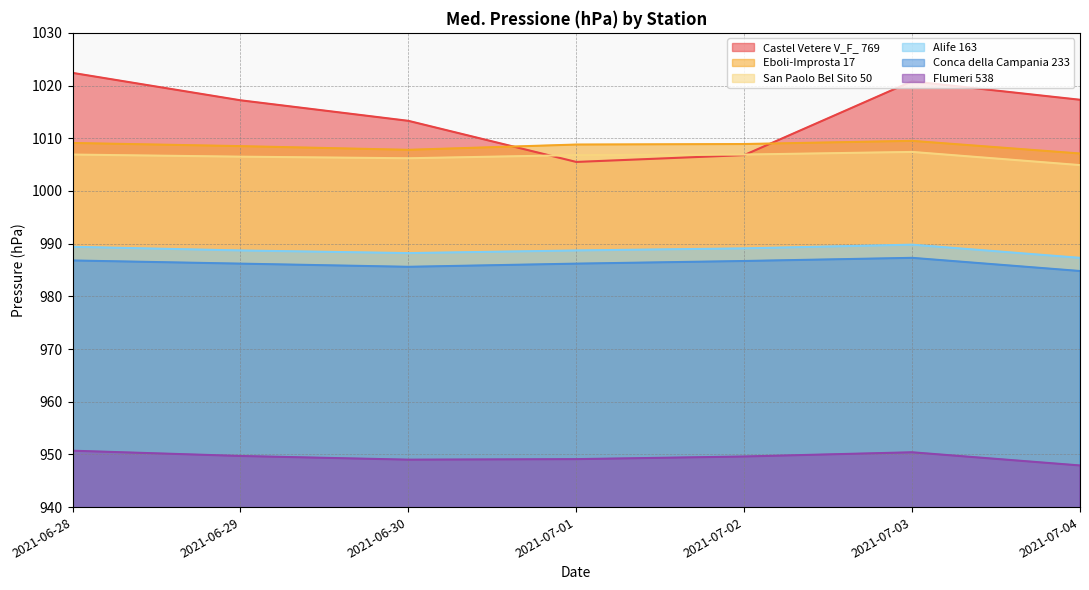

Which series has the largest total across all categories?

Castel Vetere V_F_ 769